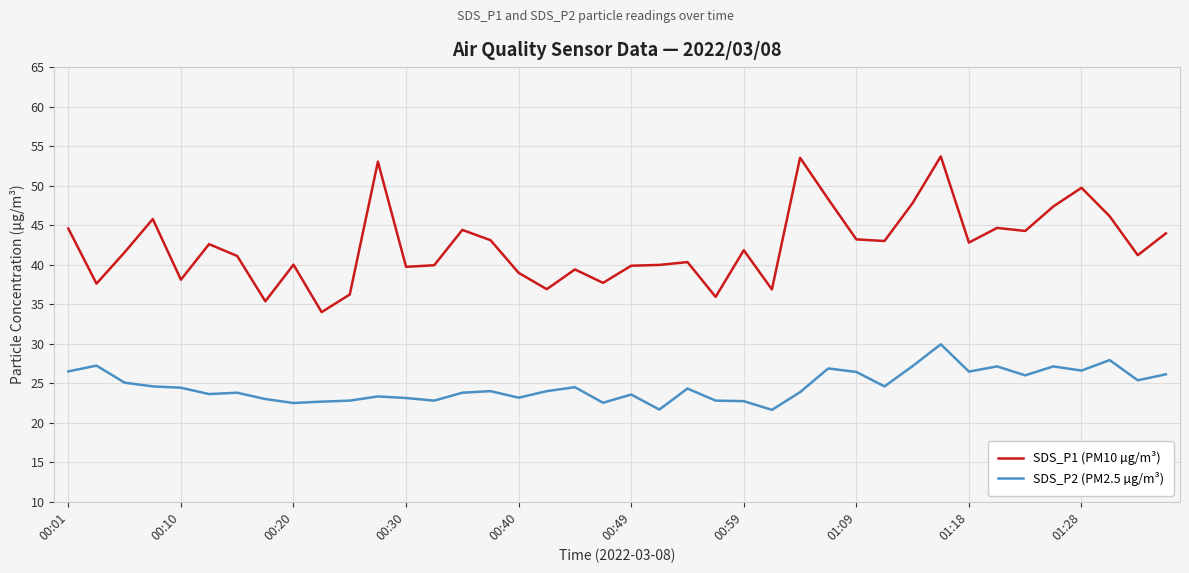

Which series has the widest spread of values?

SDS_P1 (PM10 µg/m³)